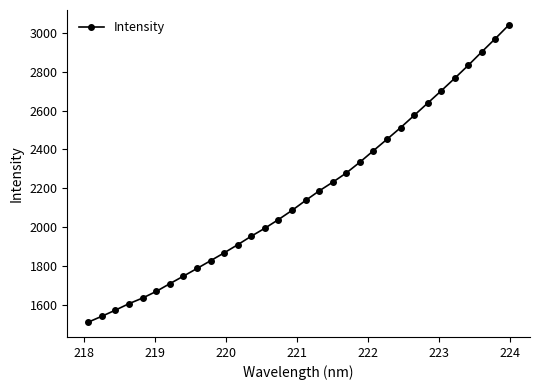

What is the maximum value shown in the chart?

3041.6